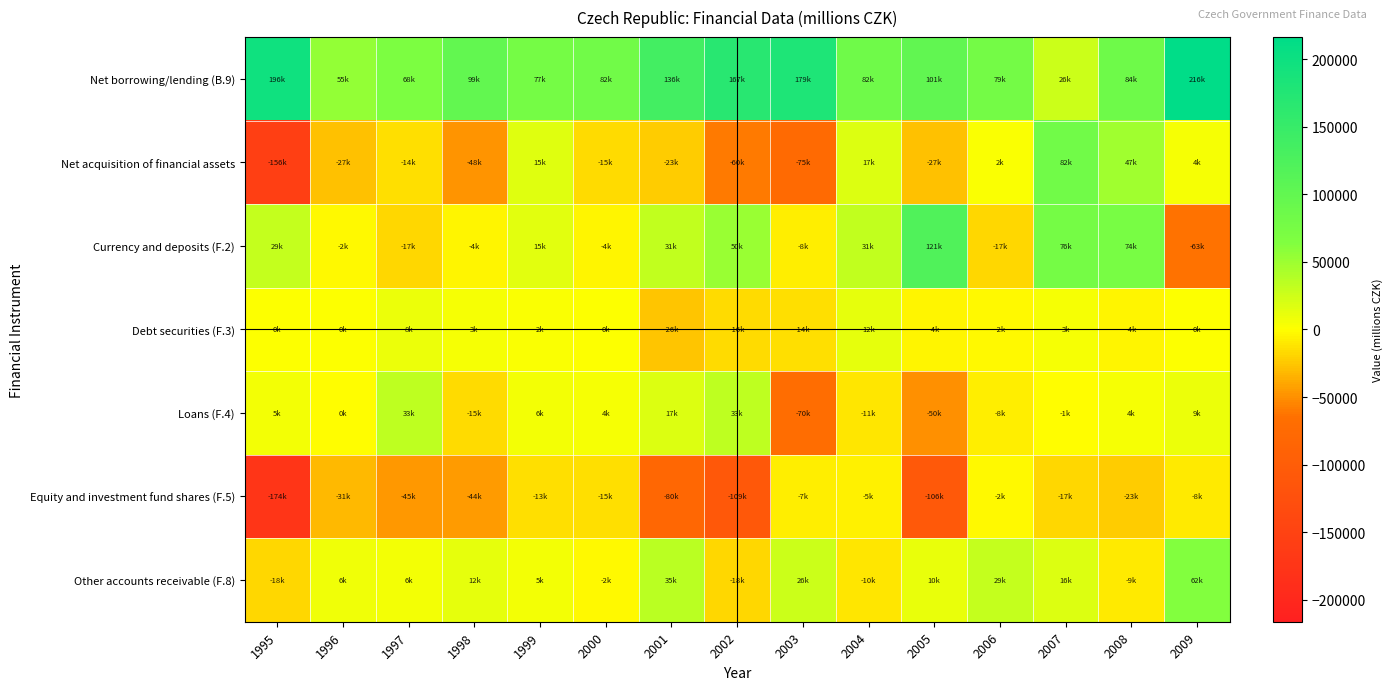

Which series changed the most between 2001 and 2009?

Currency and deposits (F.2)